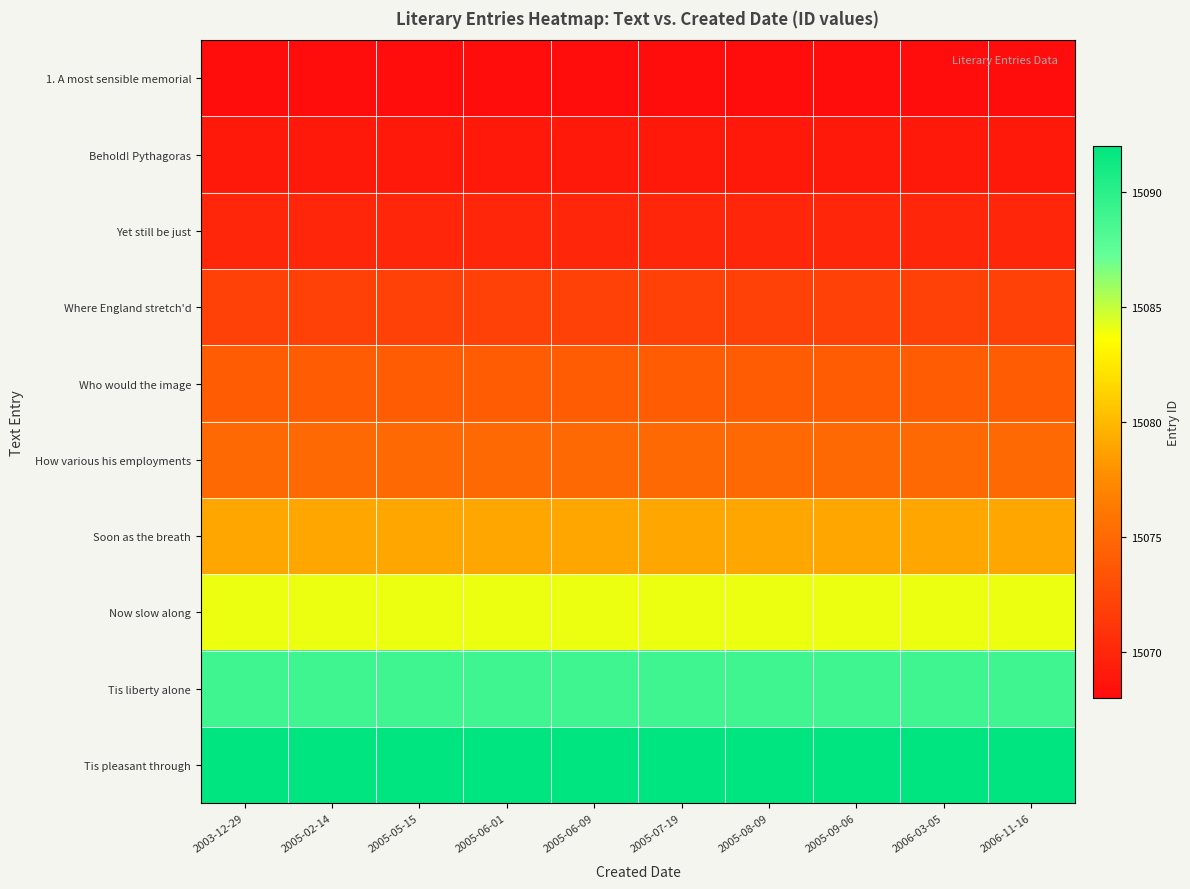

What is the spread (max minus min) of values at 2005-07-19?

24